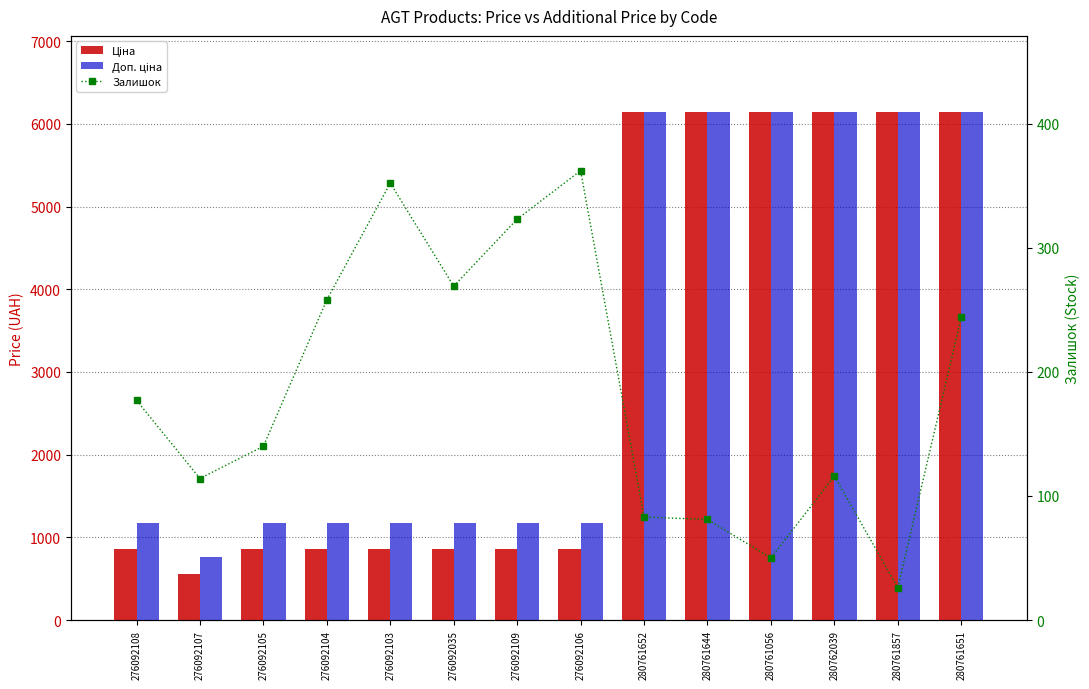

Reading left to right, extract all data points from this chart.

Ціна: 862.8	560.8	862.8	862.8	862.8	862.8	862.8	862.8	6143.2	6143.2	6143.2	6143.2	6143.2	6143.2
Доп. ціна: 1169.2	760.0	1169.2	1169.2	1169.2	1169.2	1169.2	1169.2	6143.2	6143.2	6143.2	6143.2	6143.2	6143.2
Залишок: 177.0	114.0	140.0	258.0	352.0	269.0	323.0	362.0	83.0	81.0	50.0	116.0	26.0	244.0